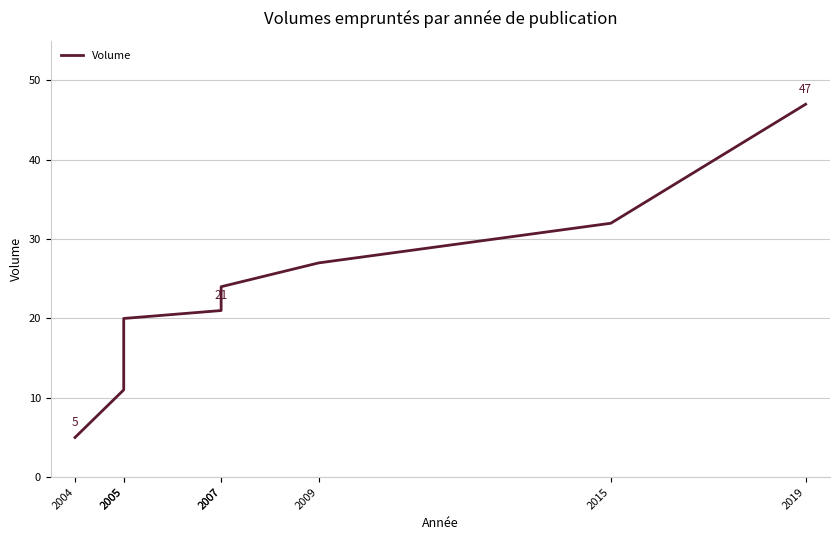

What is the smallest value displayed?

5